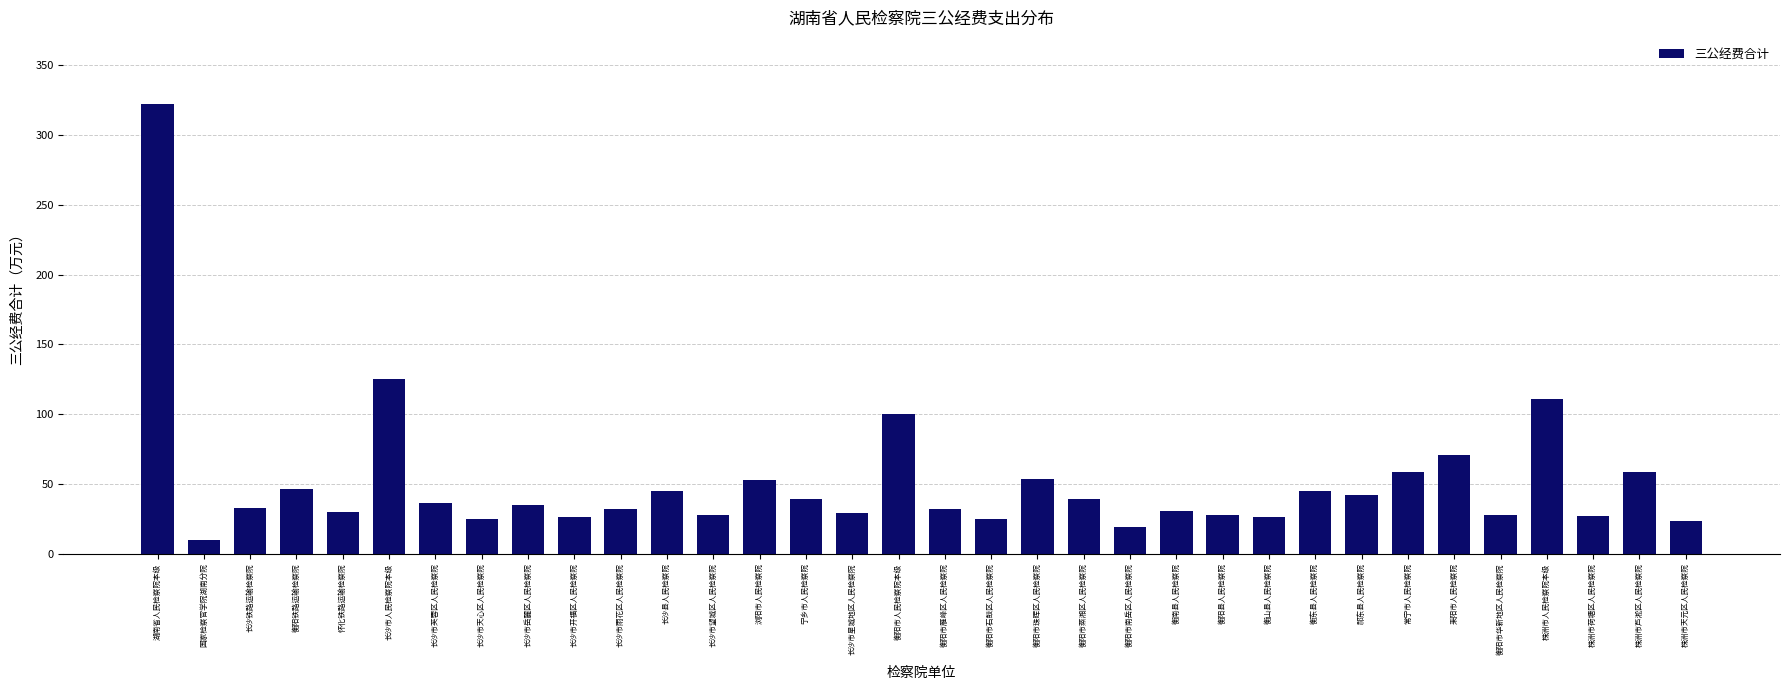

What is the difference between the maximum and minimum values?

312.0